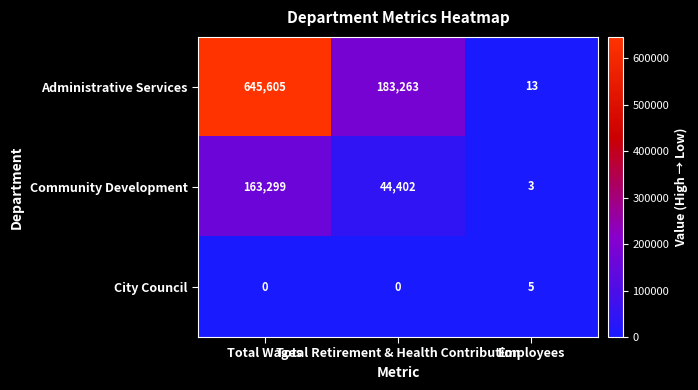

How many data points in Administrative Services are less than 183263?

1